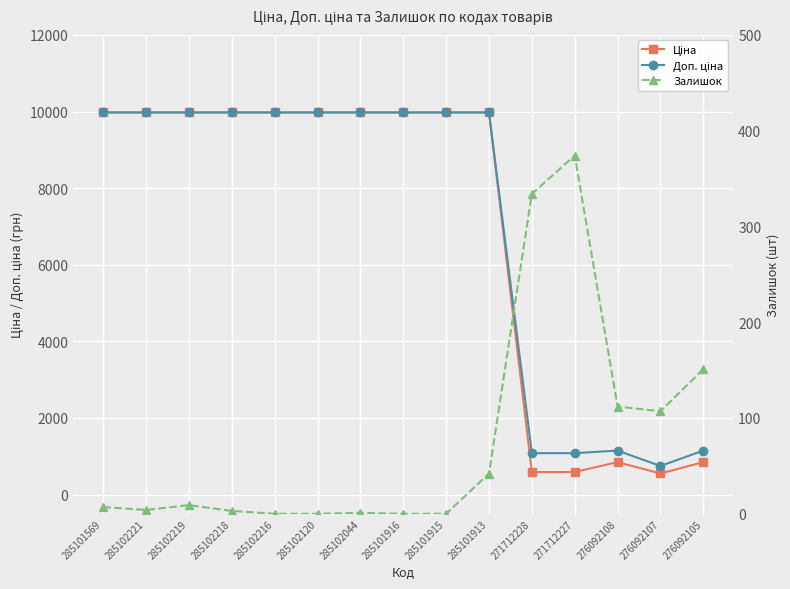

Is the value of Доп. ціна at 285101915 greater than the value of Залишок at 276092107?

Yes